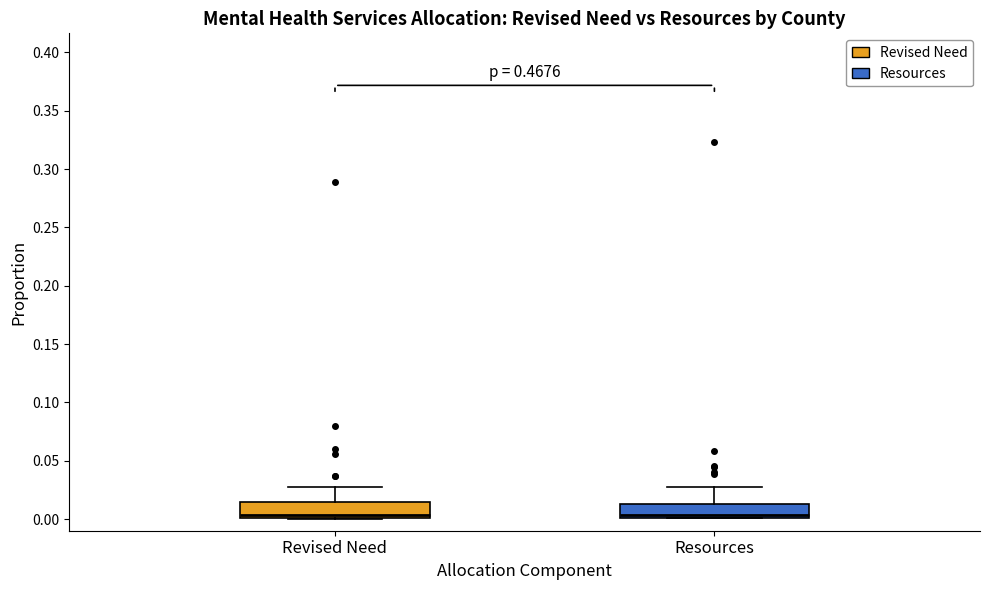

Where is the upper edge of the box for Revised Need on the y-axis? The values are not printed on the chart, so give them approximately, as read against the axis.

0.015